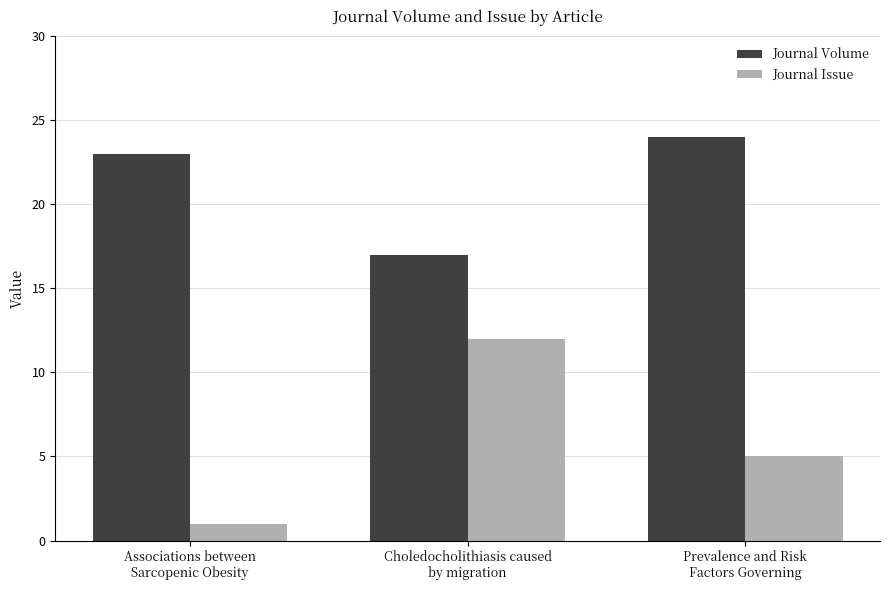

Which category has the highest value across all series?

Prevalence and Risk
Factors Governing